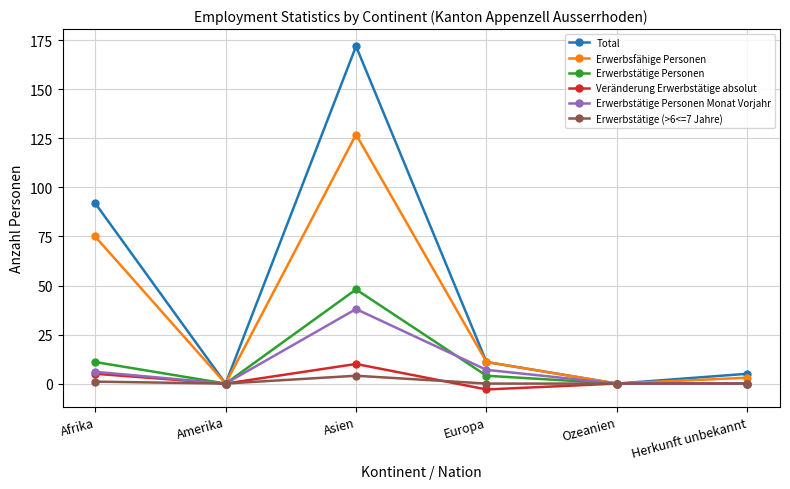

Reading right to left, transcribe all the data shown in this chart.

Total: Herkunft unbekannt=5	Ozeanien=0	Europa=11	Asien=172	Amerika=0	Afrika=92
Erwerbsfähige Personen: Herkunft unbekannt=3	Ozeanien=0	Europa=11	Asien=127	Amerika=0	Afrika=75
Erwerbstätige Personen: Herkunft unbekannt=0	Ozeanien=0	Europa=4	Asien=48	Amerika=0	Afrika=11
Veränderung Erwerbstätige absolut: Herkunft unbekannt=0	Ozeanien=0	Europa=-3	Asien=10	Amerika=0	Afrika=5
Erwerbstätige Personen Monat Vorjahr: Herkunft unbekannt=0	Ozeanien=0	Europa=7	Asien=38	Amerika=0	Afrika=6
Erwerbstätige (>6<=7 Jahre): Herkunft unbekannt=0	Ozeanien=0	Europa=0	Asien=4	Amerika=0	Afrika=1